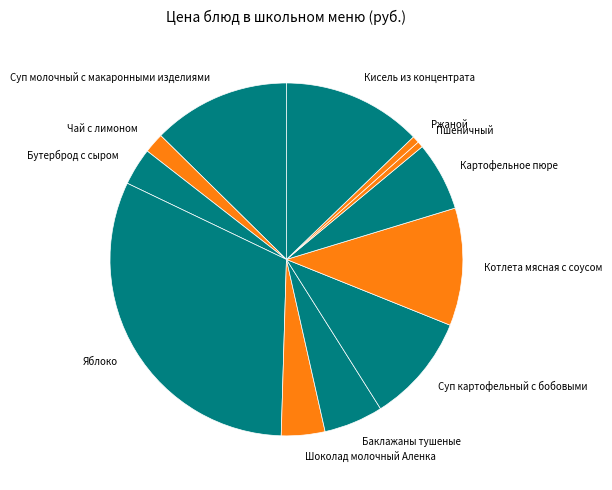

Between Суп картофельный с бобовыми and Чай с лимоном, which is larger?

Суп картофельный с бобовыми